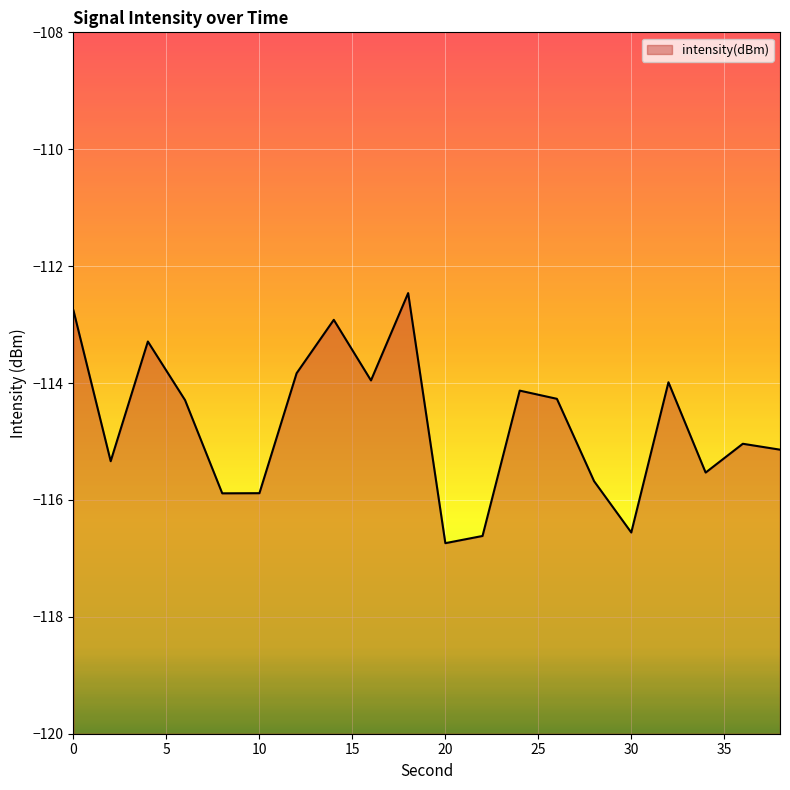

Rank the categories by value from lowest to highest.

20, 22, 30, 8, 10, 28, 34, 2, 38, 36, 6, 26, 24, 32, 16, 12, 4, 14, 0, 18